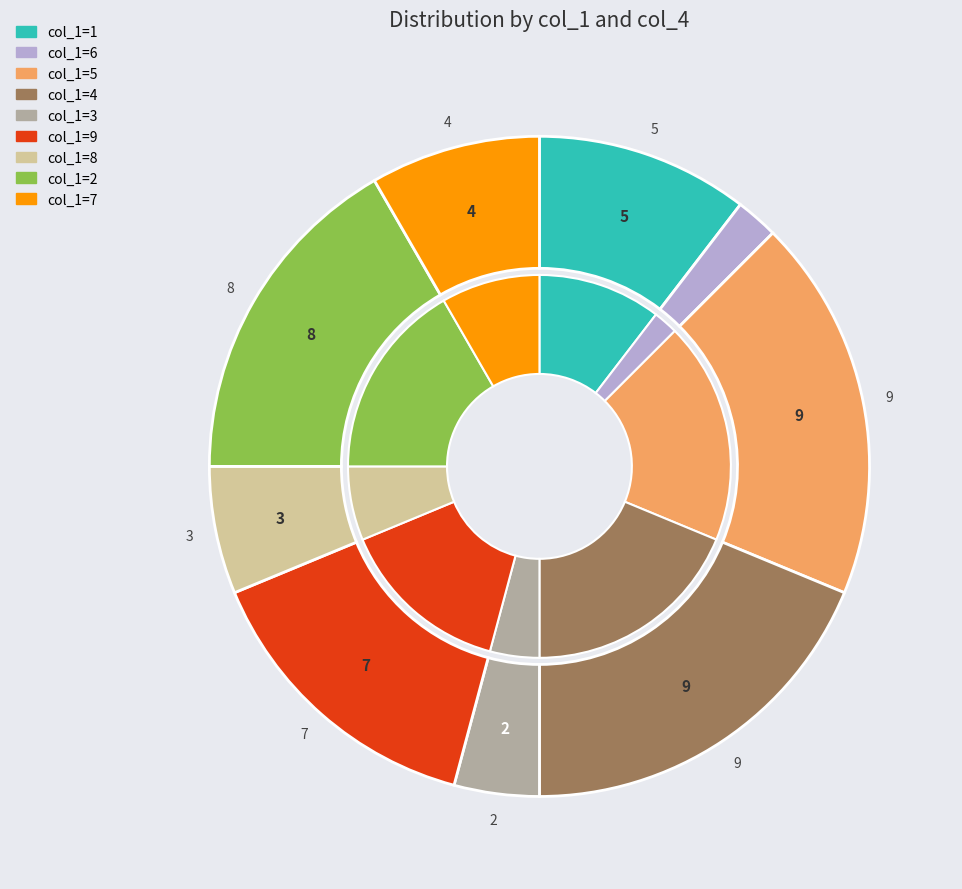

What is the change in value from 6 to 4?

+8